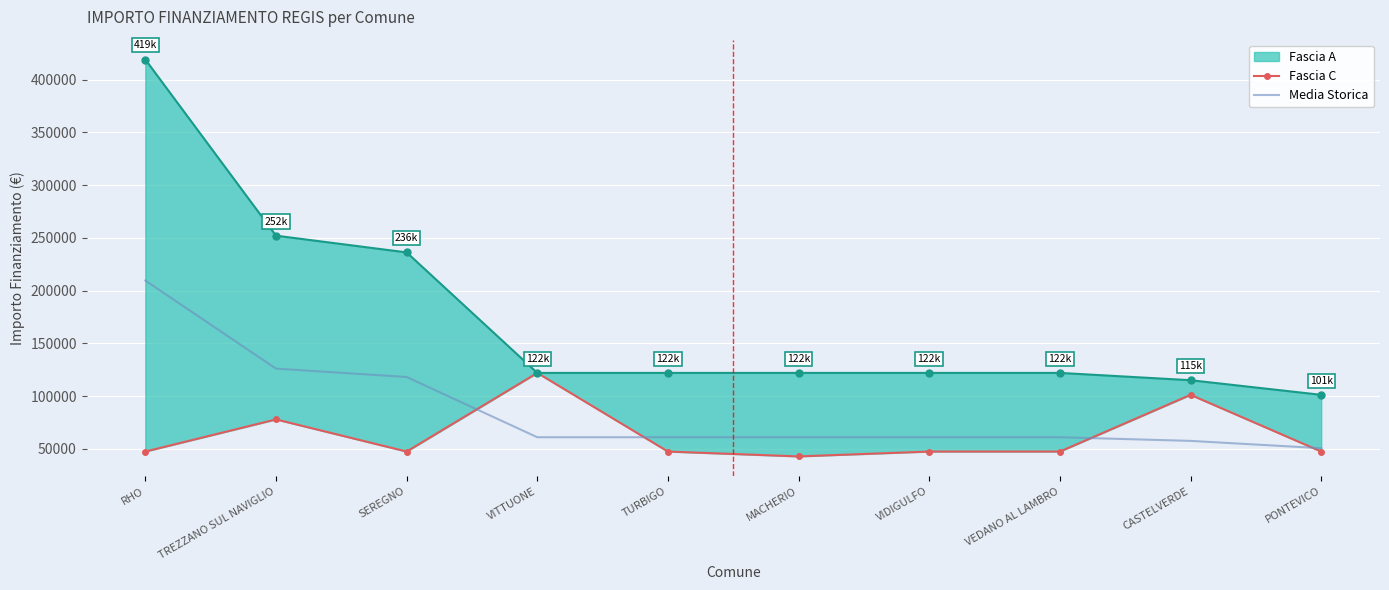

What is the lowest value of the Media Storica series?

50604